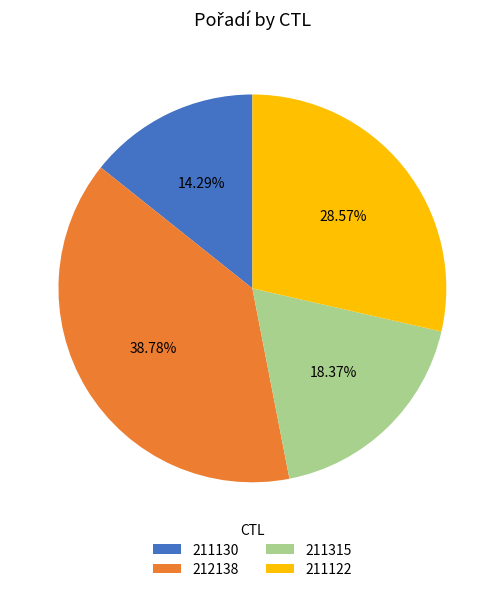

How many segments does this pie chart have?

4